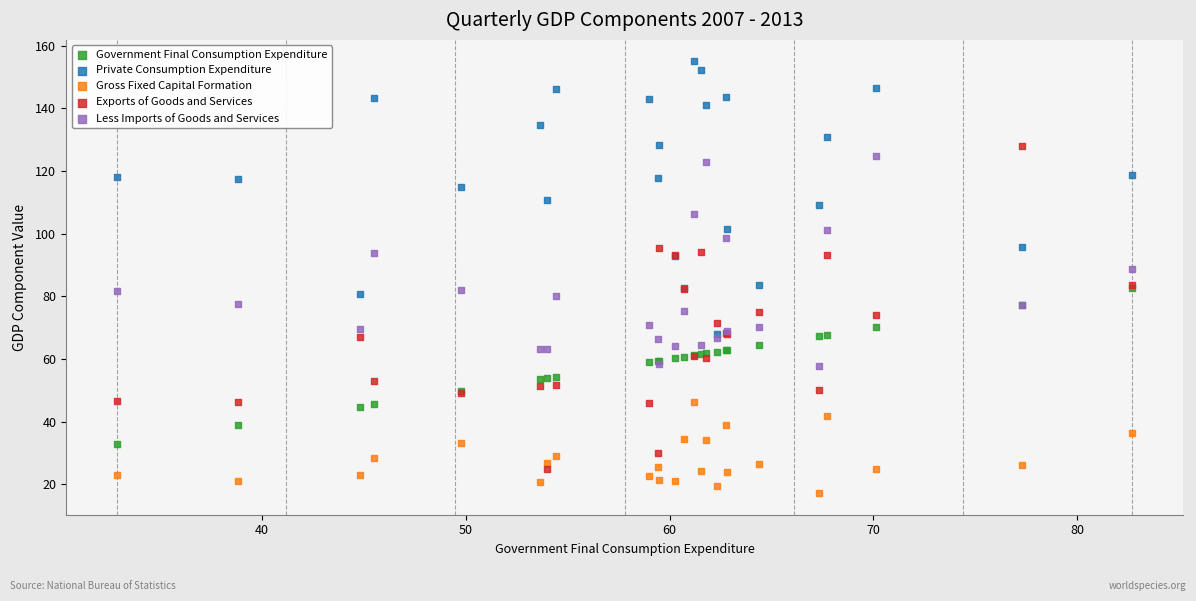

What are all the series names shown in the legend?

Government Final Consumption Expenditure, Private Consumption Expenditure, Gross Fixed Capital Formation, Exports of Goods and Services, Less Imports of Goods and Services